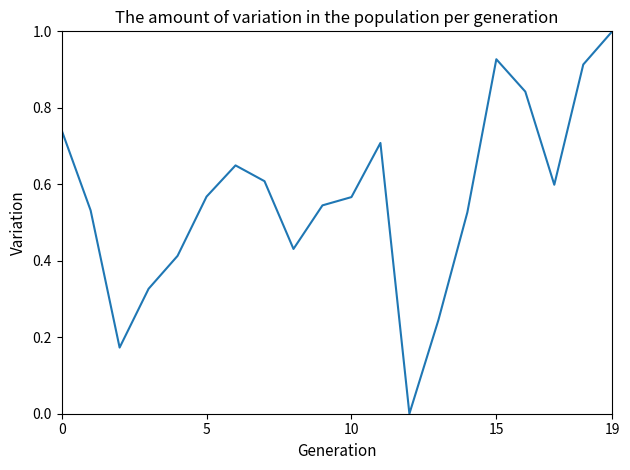

How many values exceed 0?

19